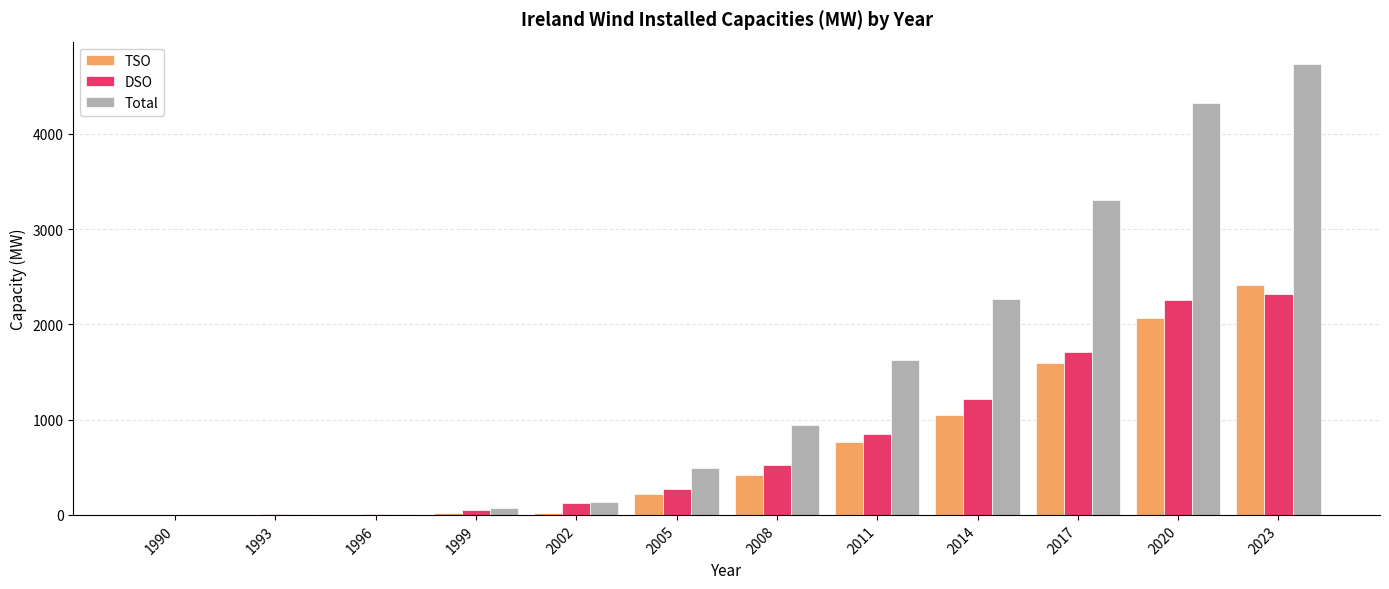

Which series has the largest range (max minus min)?

Total